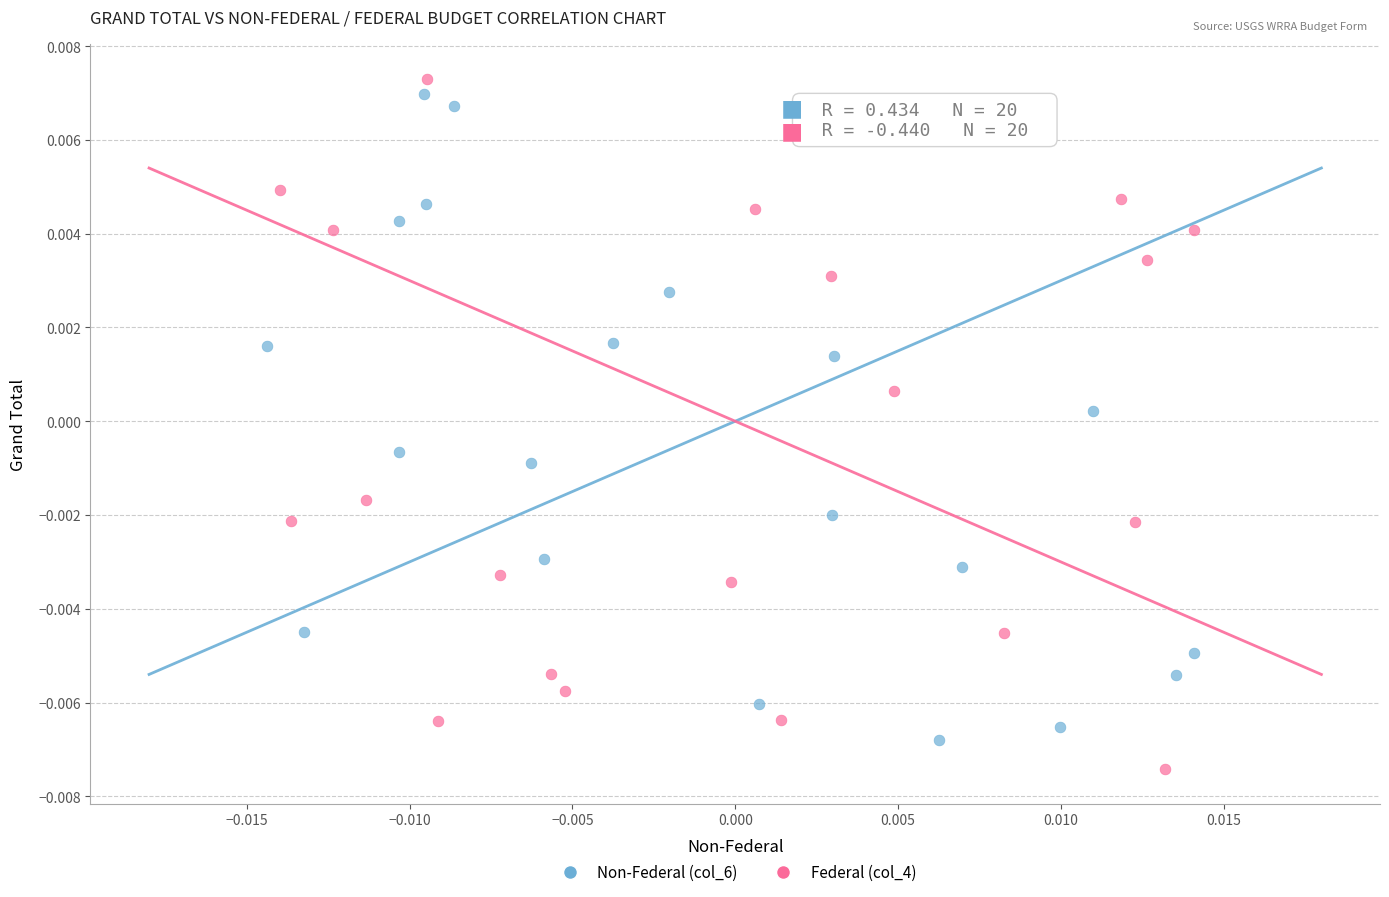

Which series has the widest spread of Y values?

Federal (col_4)